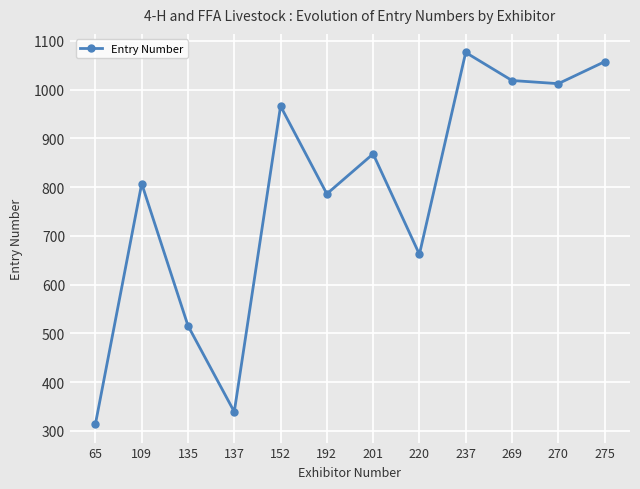

Is it true that the value at 237 is 1716.3?

False